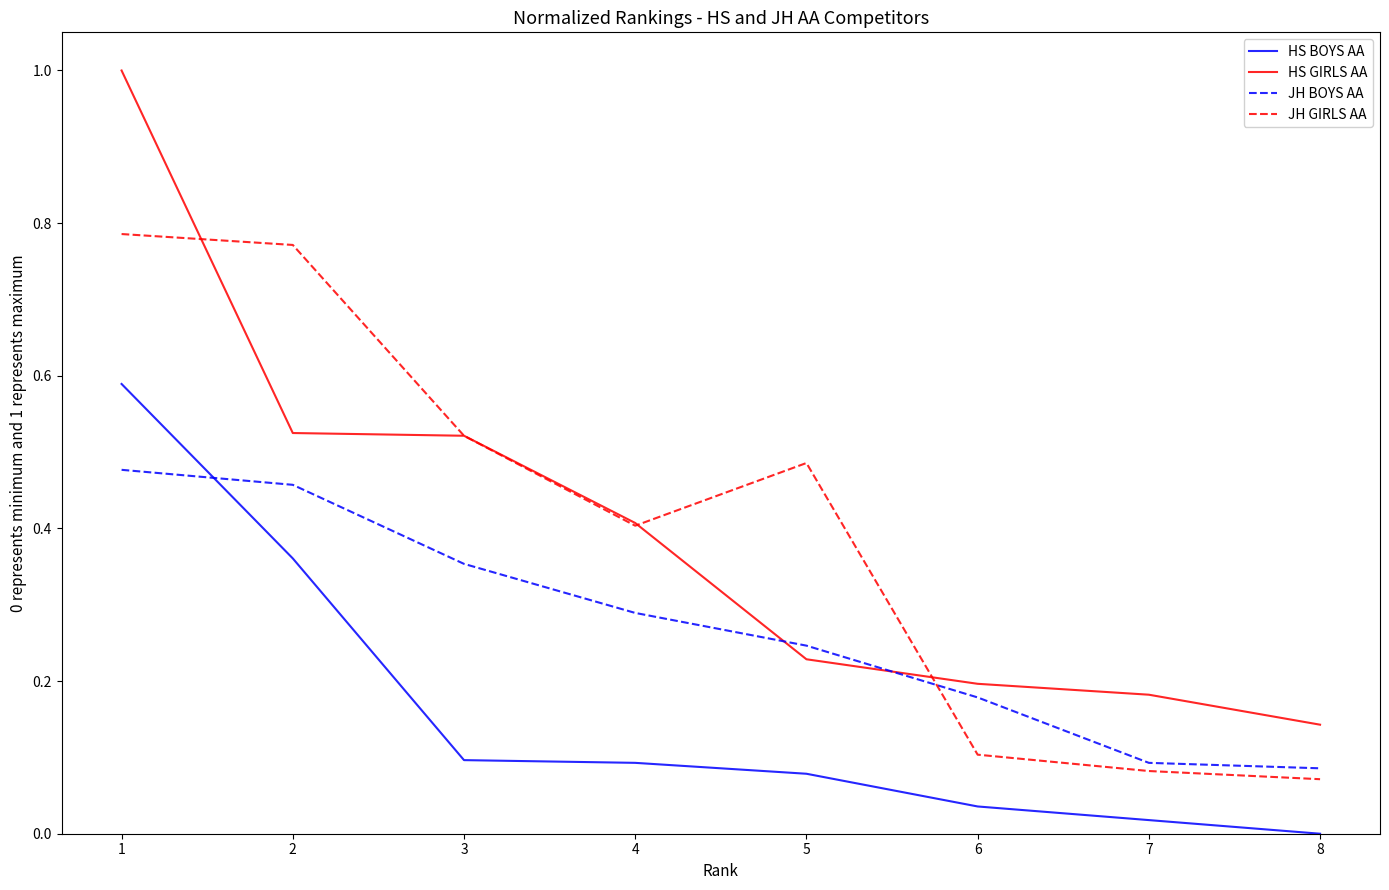

What is the total value across all series at 1?

2.9